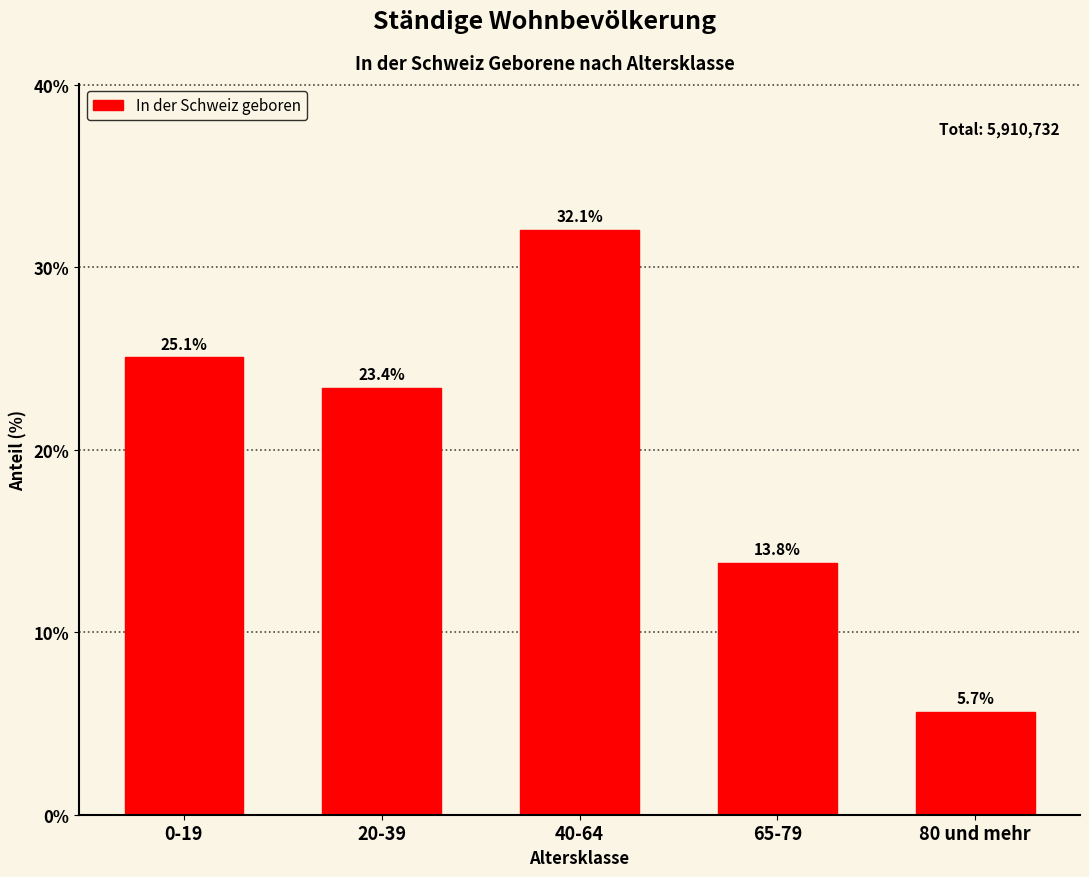

Reading left to right, transcribe all the data shown in this chart.

0-19=25.1	20-39=23.4	40-64=32.1	65-79=13.8	80 und mehr=5.7